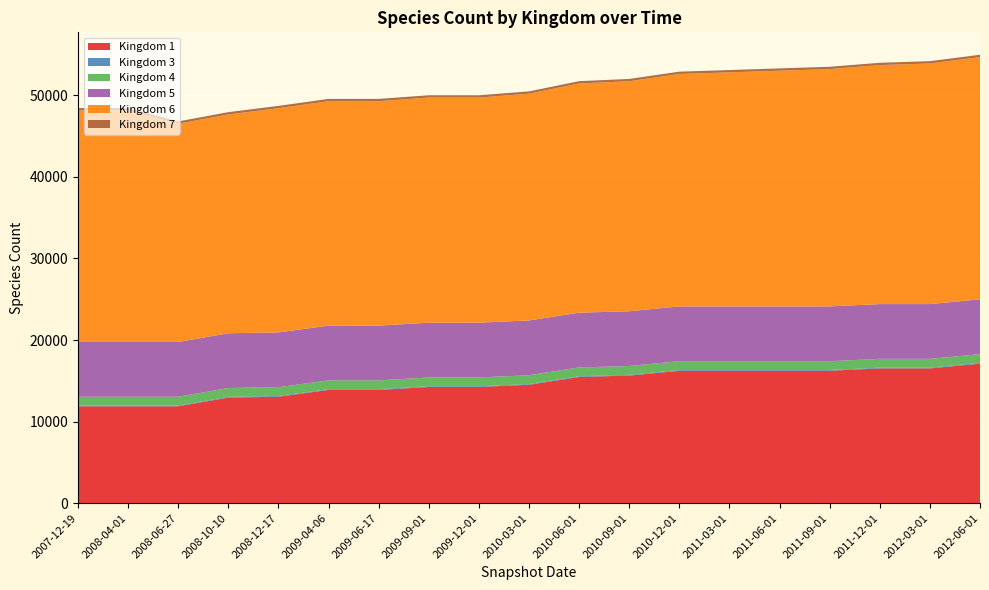

Reading right to left, transcribe all the data shown in this chart.

1: 17108	16524	16524	16236	16236	16236	16236	15645	15472	14518	14244	14244	13885	13883	13052	12949	11879	11879	11879
3: 90	90	90	90	90	90	90	90	90	90	90	90	90	90	90	90	90	90	90
4: 1081	1081	1081	1081	1081	1081	1081	1081	1081	1081	1081	1081	1081	1081	1081	1081	1081	1081	1081
5: 6714	6714	6714	6714	6714	6714	6714	6714	6714	6714	6714	6714	6714	6714	6714	6714	6714	6714	6714
6: 29700	29500	29300	29100	28900	28700	28500	28200	28100	27800	27600	27600	27513	27513	27488	26825	26754	28390	28390
7: 285	285	285	285	285	285	285	285	285	285	285	285	285	285	285	285	285	285	285